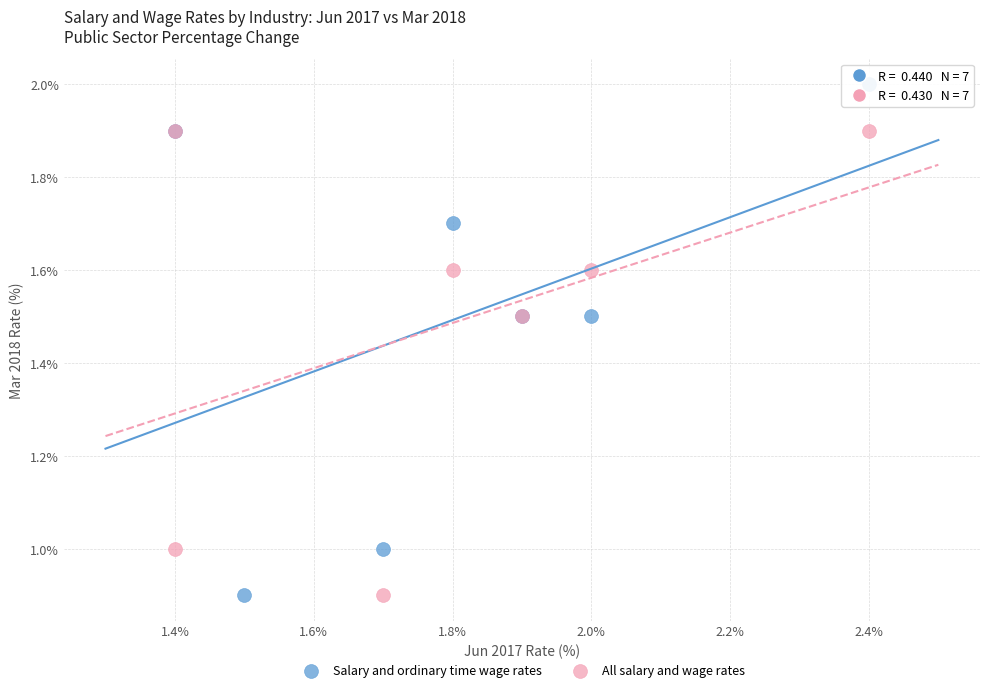

What are all the series names shown in the legend?

Salary and ordinary time wage rates, All salary and wage rates